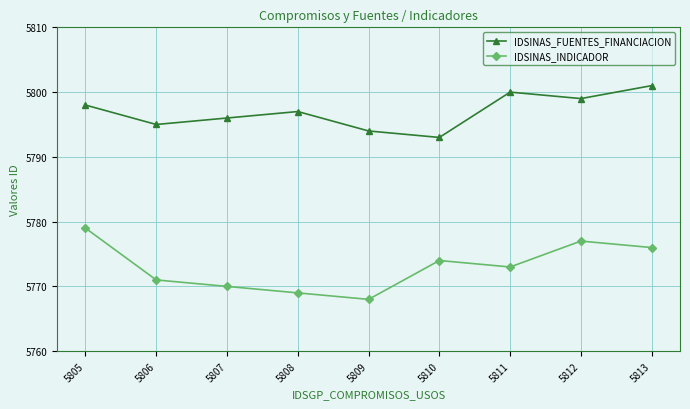

List the series in order of their overall mean, lowest first.

IDSINAS_INDICADOR, IDSINAS_FUENTES_FINANCIACION